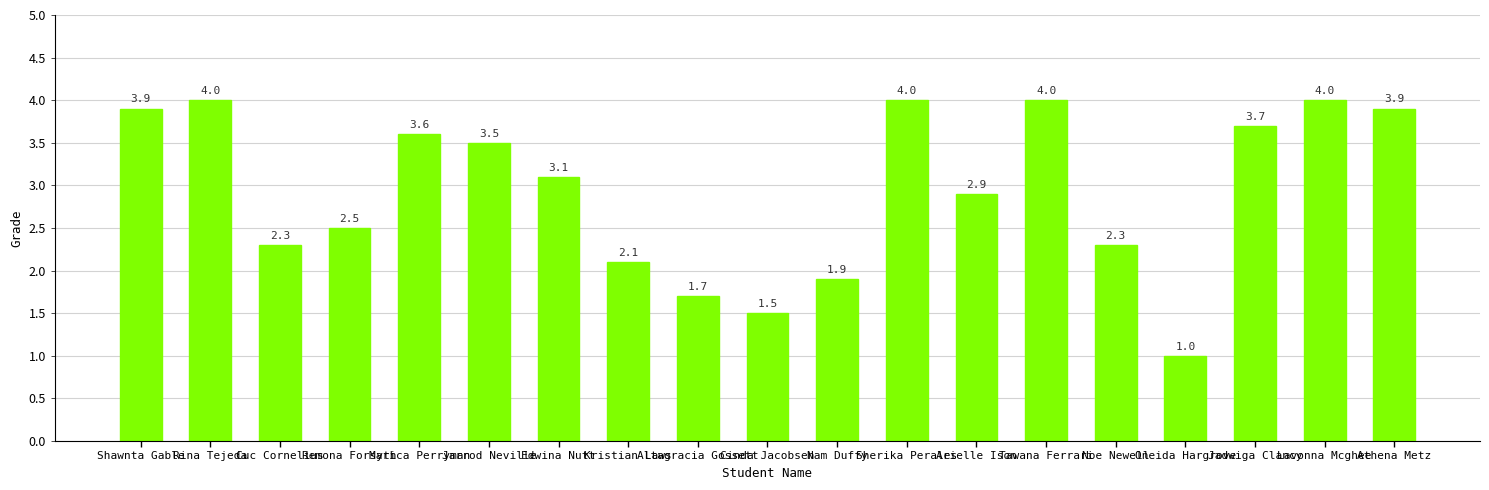

How many bars are there in total?

19